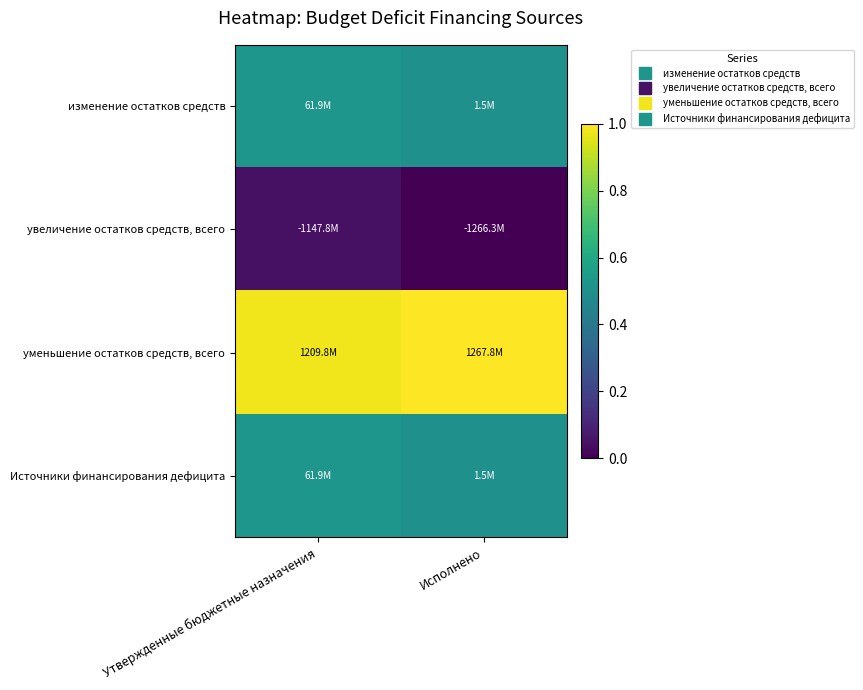

Between Утвержденные бюджетные назначения and Исполнено, which is larger?

Утвержденные бюджетные назначения